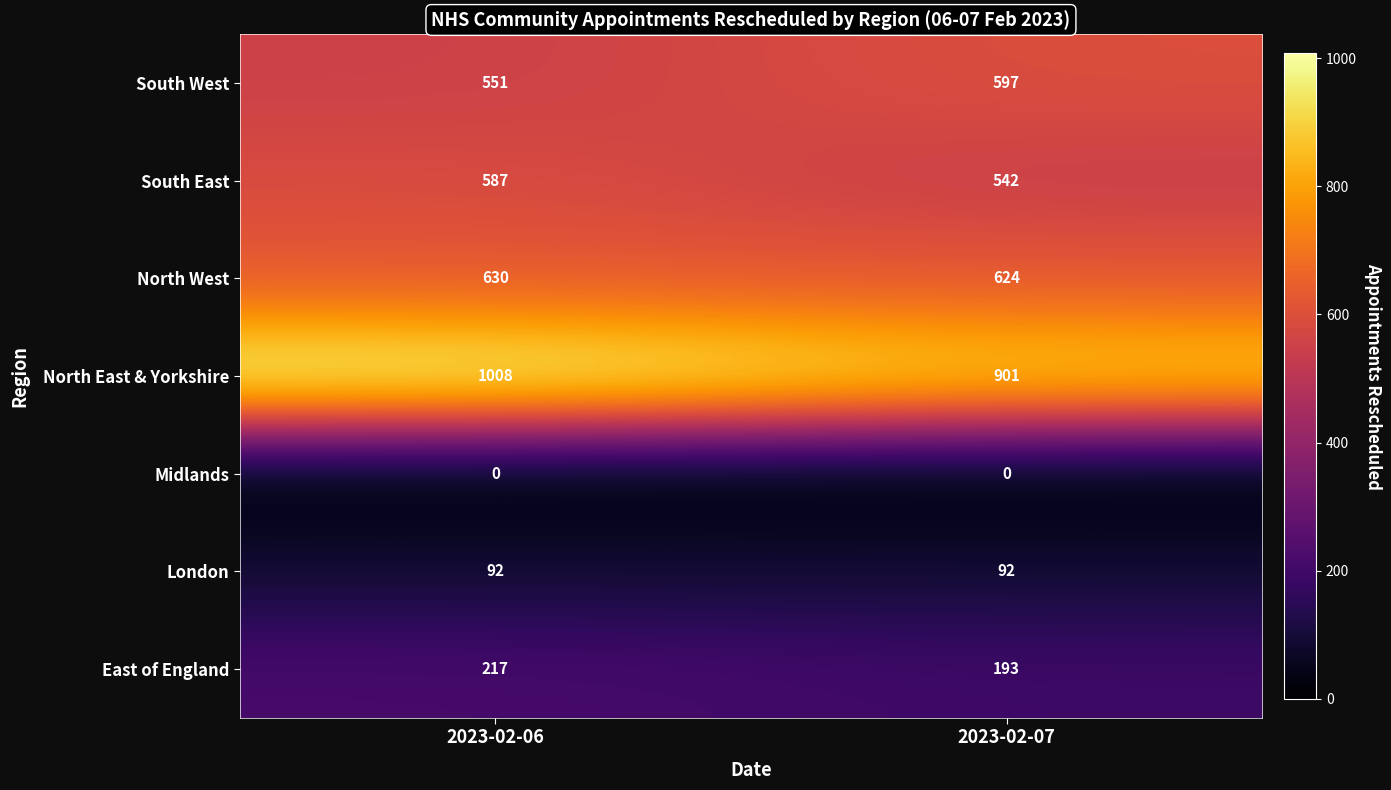

At which label is North East & Yorkshire closest to 954?

2023-02-07